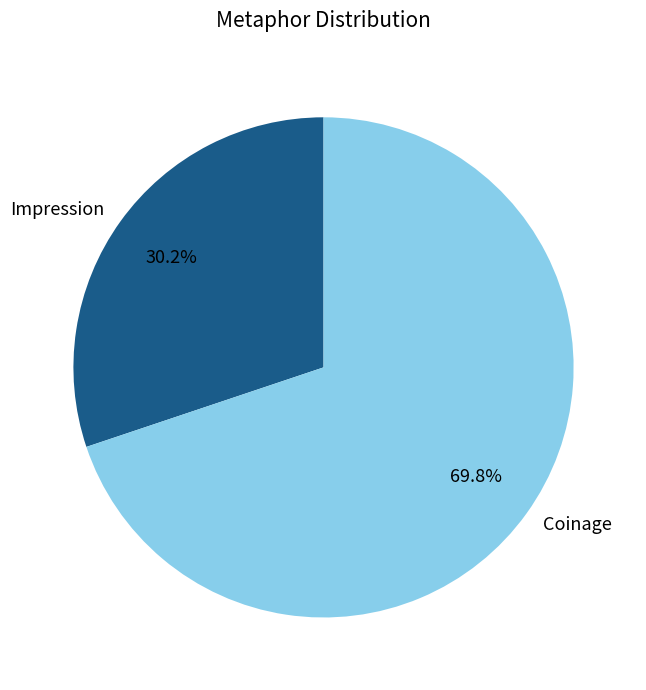

Which slice is the smallest?

Impression